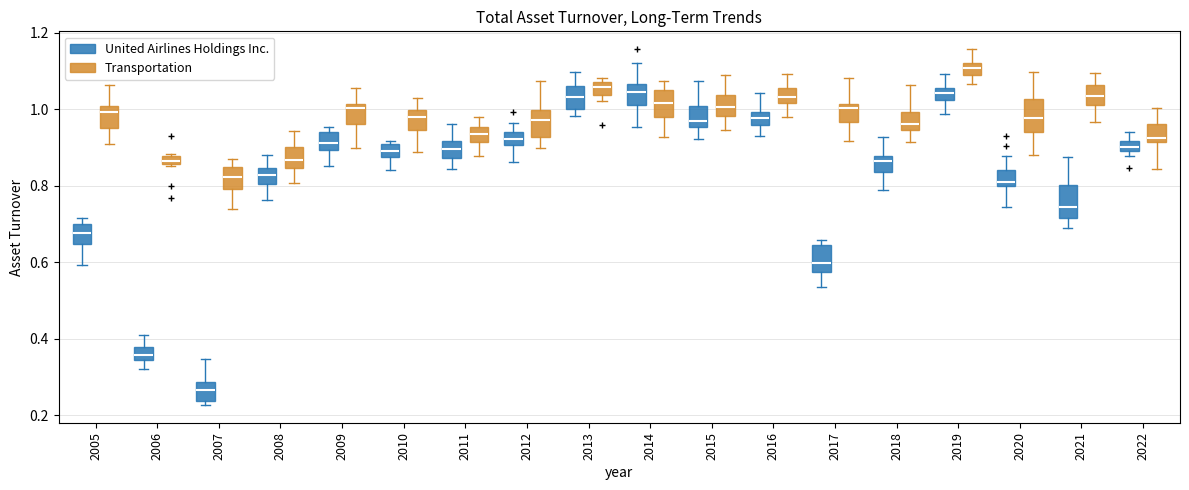

Which box has the lowest median line?

2007 (United Airlines Holdings Inc.)